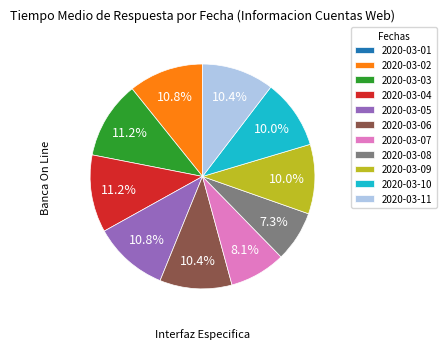

Combined, what portion of the pie is 2020-03-10 and 2020-03-02?

20.8%